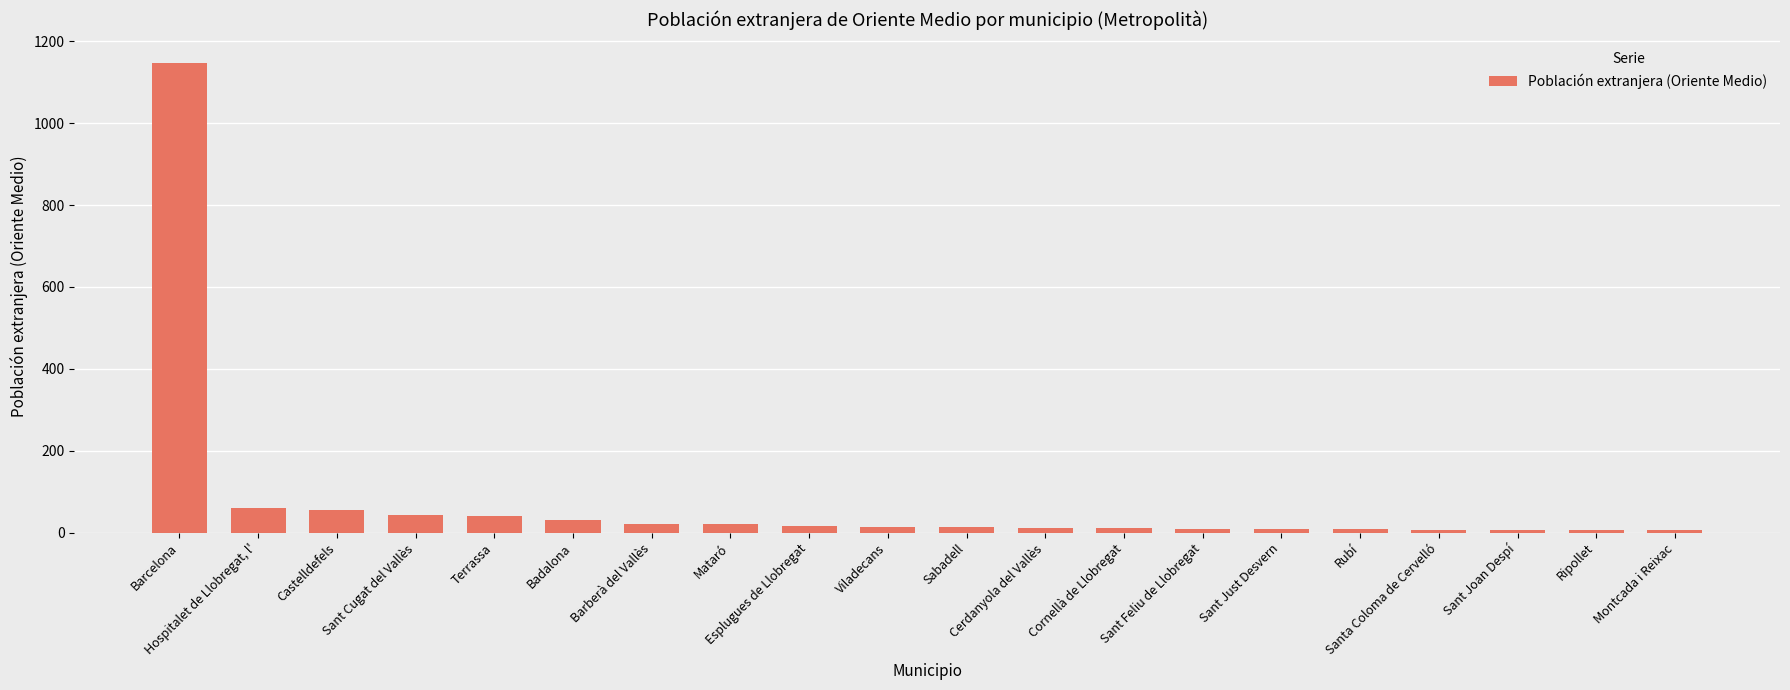

What is the approximate value at Cerdanyola del Vallès?

12